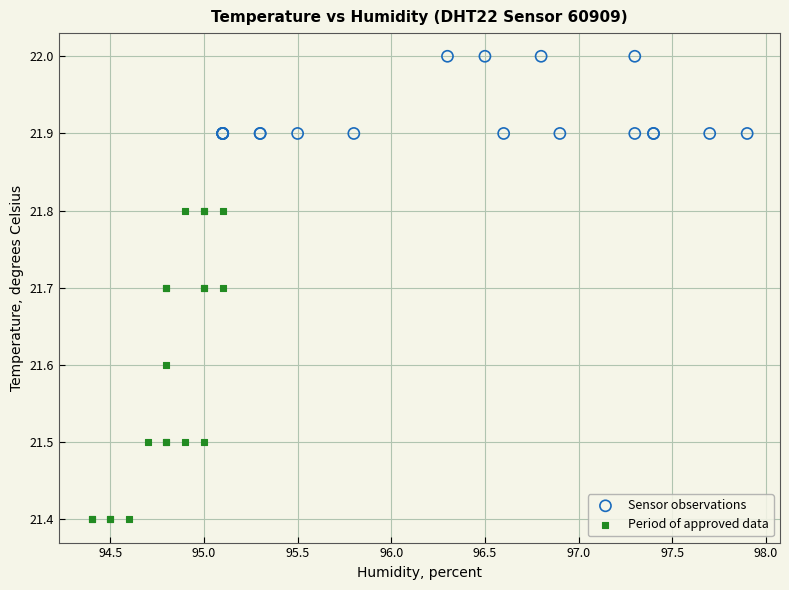

Which series reaches the maximum Y coordinate?

Sensor observations